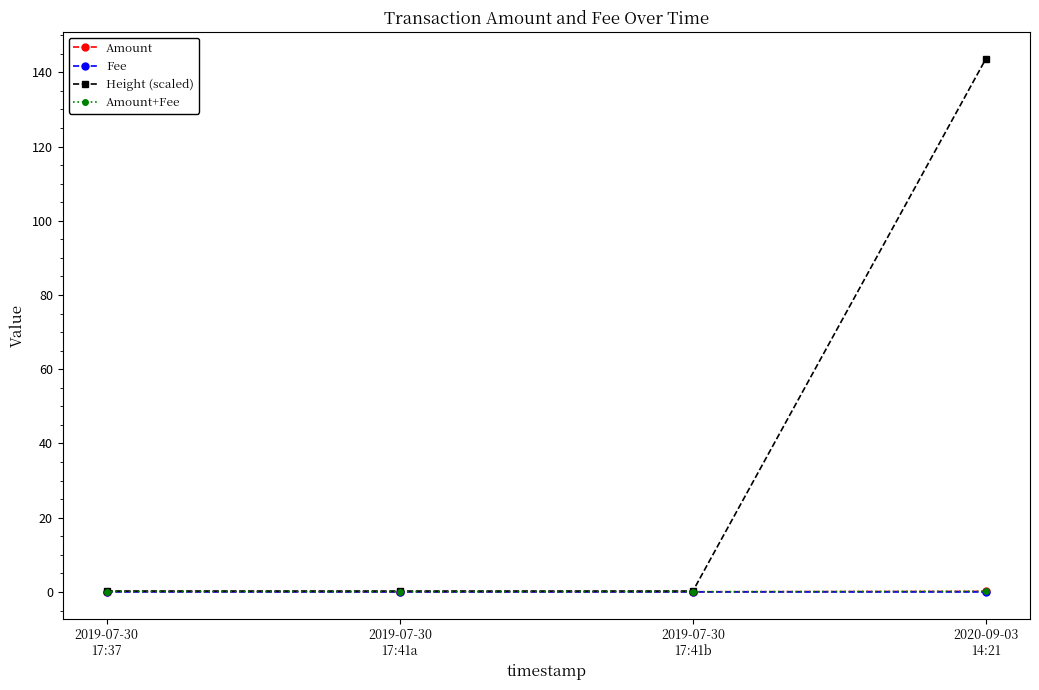

Is it true that Amount+Fee equals 0.1 at 2019-07-30
17:41b?

True